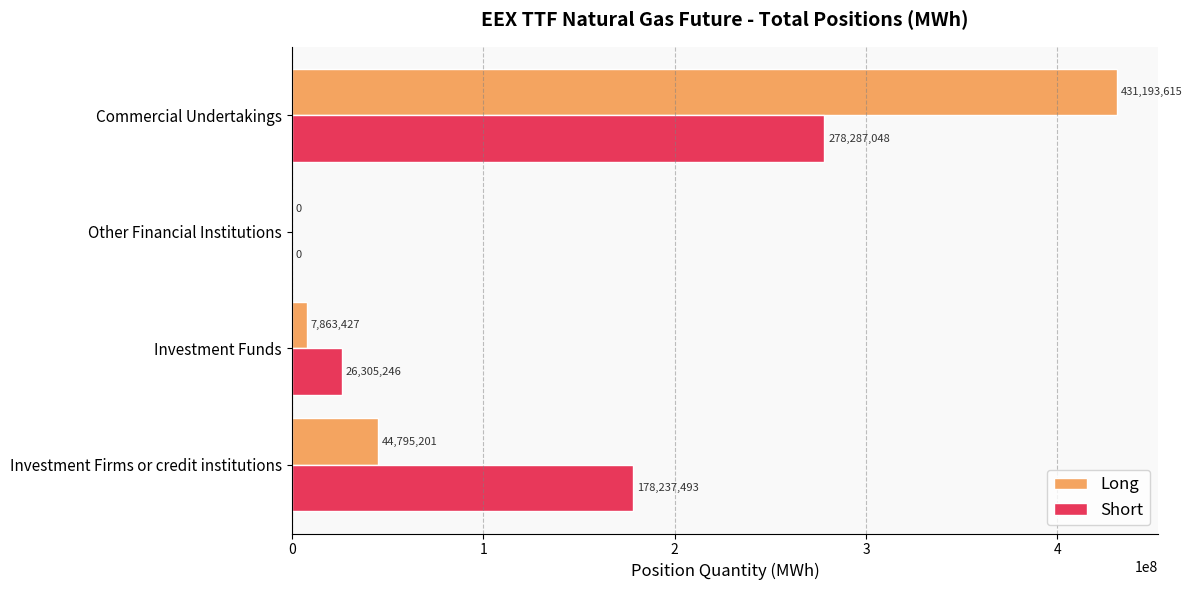

Read the Long value at Investment Funds, to the nearest 50.

7863450